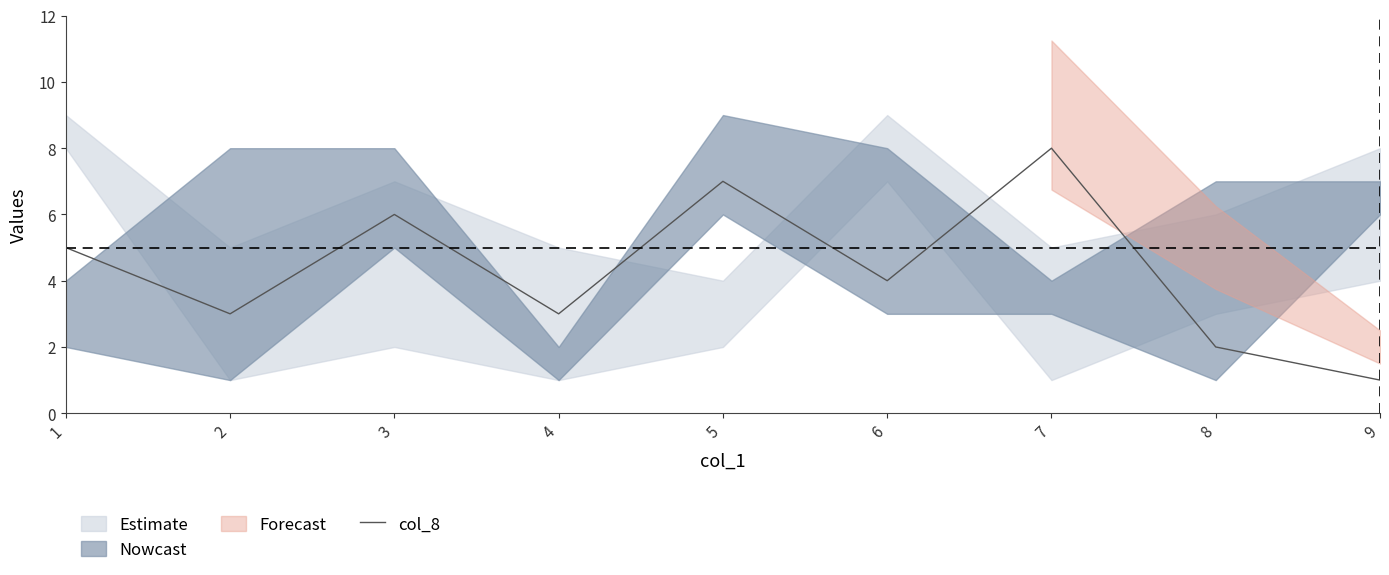

List the labels in order of value, largest first.

7, 5, 3, 1, 6, 2, 4, 8, 9